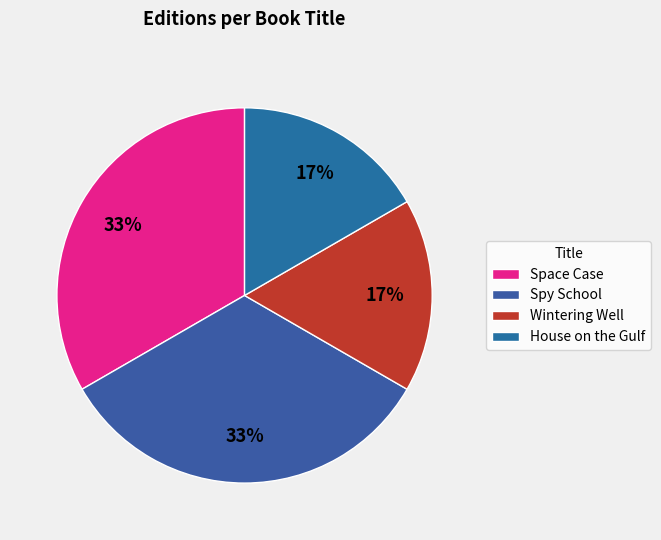

Count the number of slices in the pie.

4